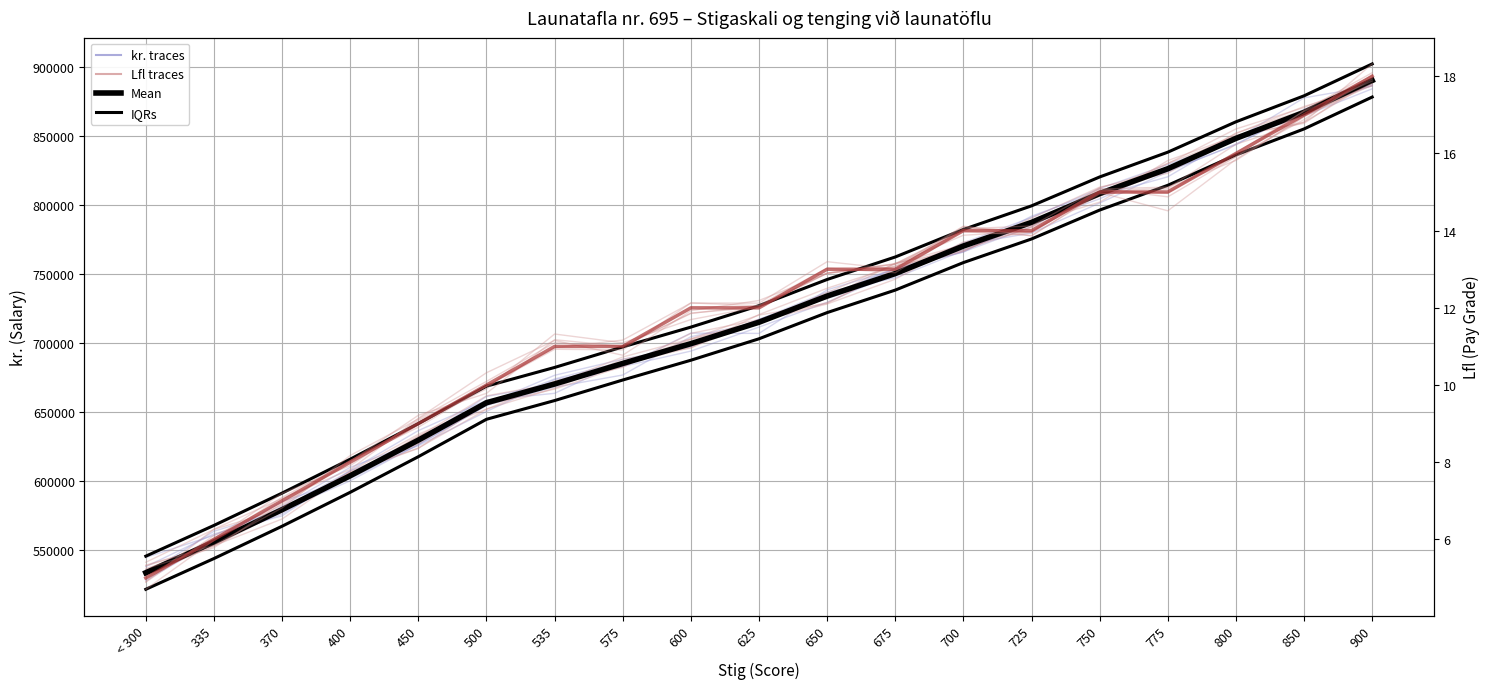

At which category does the chart reach its minimum across all series?

< 300